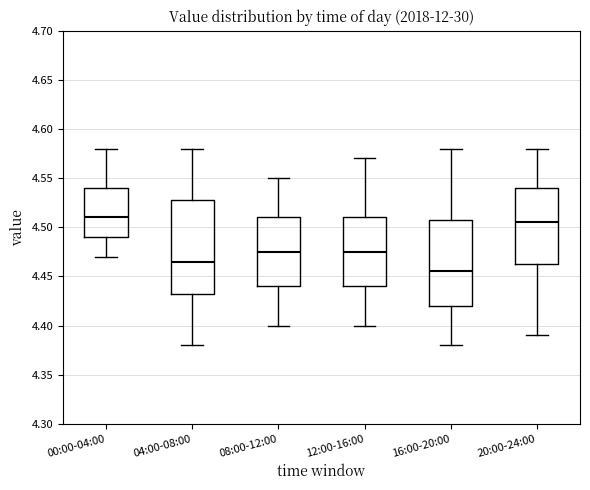

Reading left to right, transcribe this box plot: for each box, give where its median line is, the range the box spans, and where its two whiskers end, as read against the y-axis. The values are not printed on the chart, so give them approximately, as read against the axis.

00:00-04:00: median 4.510, box 4.490 to 4.540, whiskers 4.470 to 4.580
04:00-08:00: median 4.465, box 4.435 to 4.530, whiskers 4.380 to 4.580
08:00-12:00: median 4.475, box 4.440 to 4.510, whiskers 4.400 to 4.550
12:00-16:00: median 4.475, box 4.440 to 4.510, whiskers 4.400 to 4.570
16:00-20:00: median 4.455, box 4.420 to 4.510, whiskers 4.380 to 4.580
20:00-24:00: median 4.505, box 4.465 to 4.540, whiskers 4.390 to 4.580